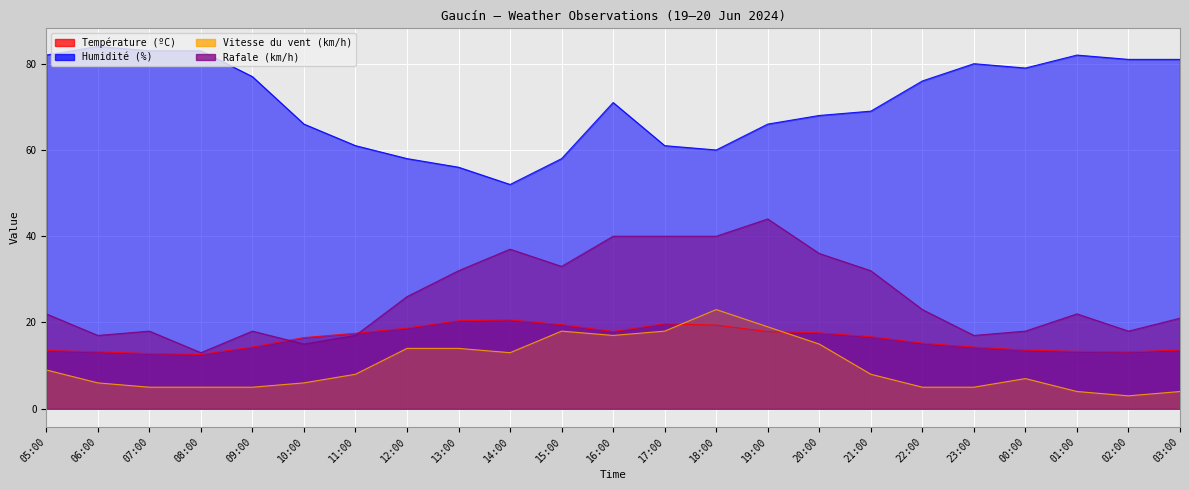

Which has a higher value, 00:00 or 03:00?

00:00